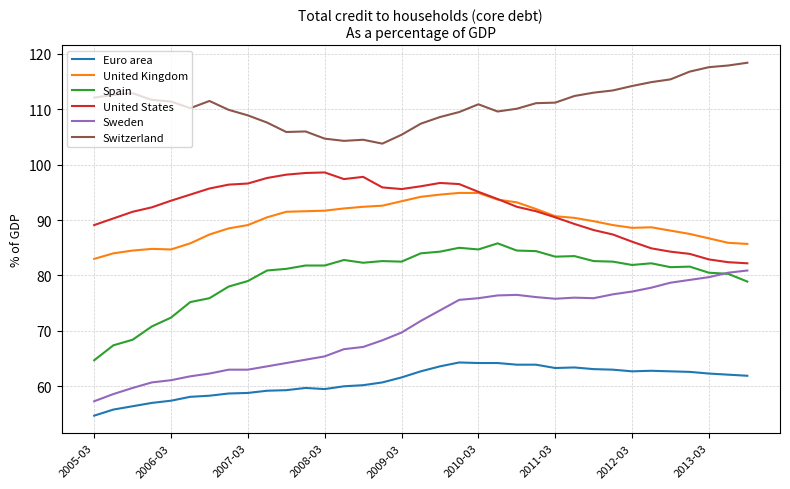

What is the average value of the Spain series?

80.0